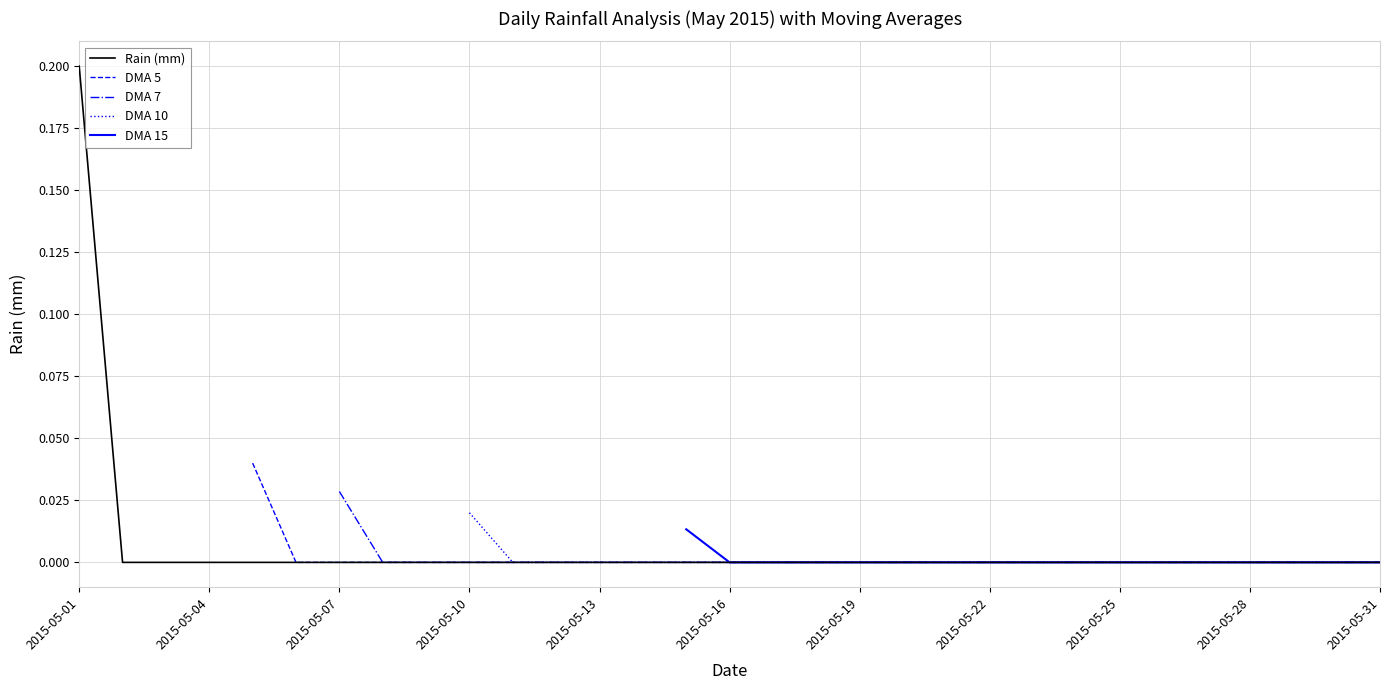

What is the value of the Rain (mm) point at the 1st from the left?

0.2